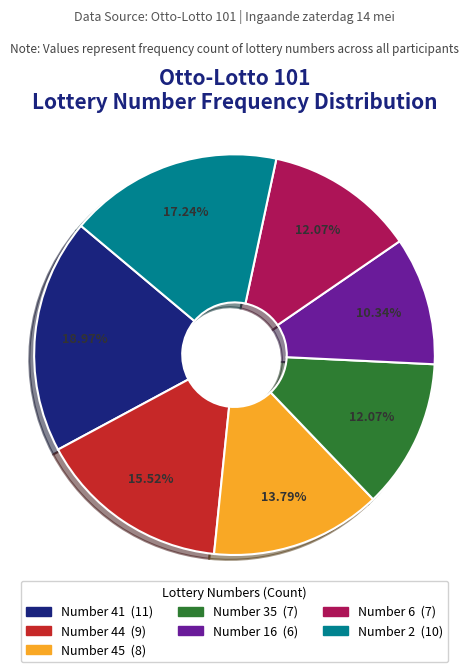

Does any single category account for the majority?

No